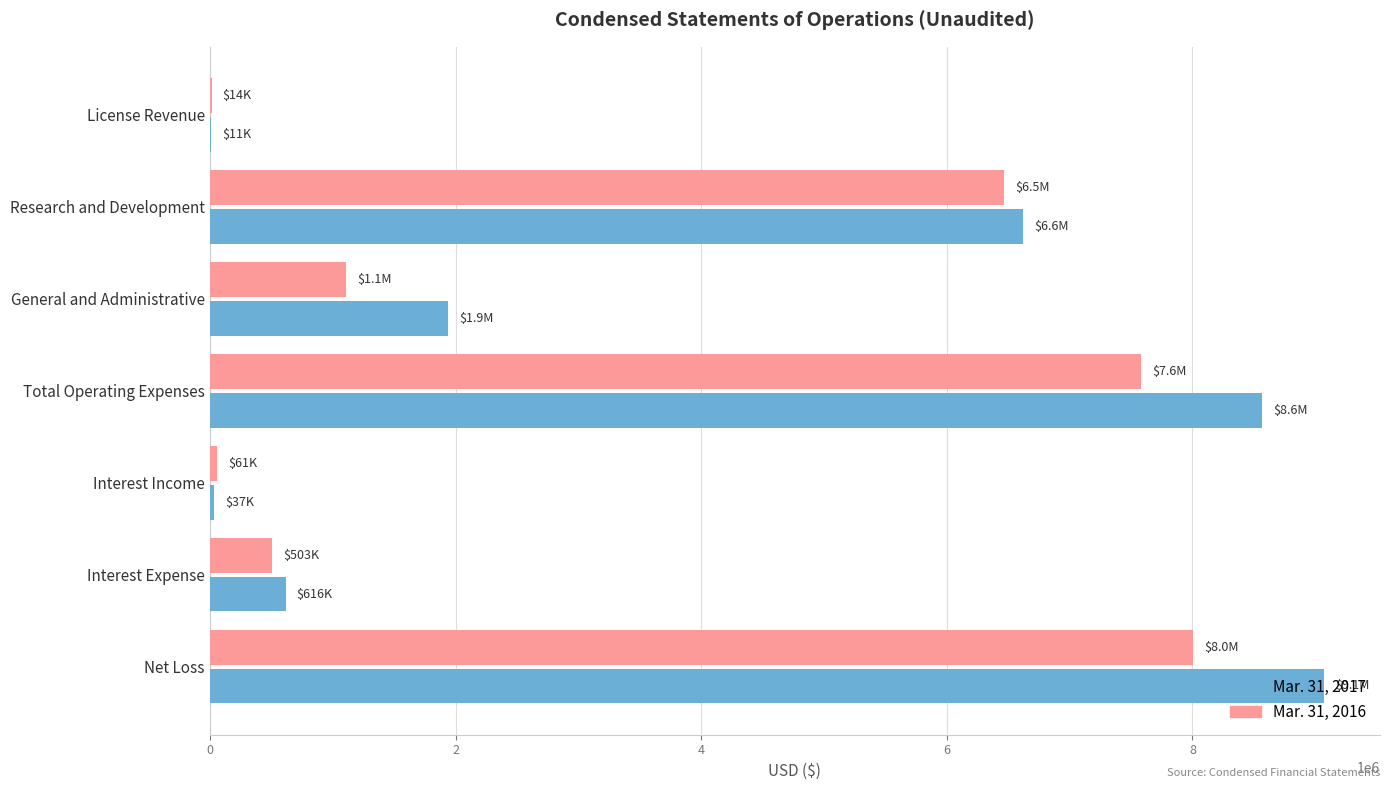

The Mar. 31, 2016 series shows 8006000 at Net Loss. True or false?

True